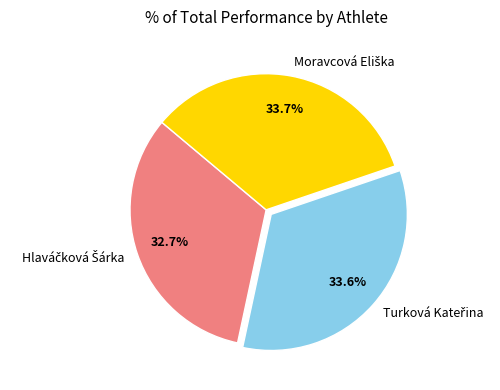

Does any single category account for the majority?

No